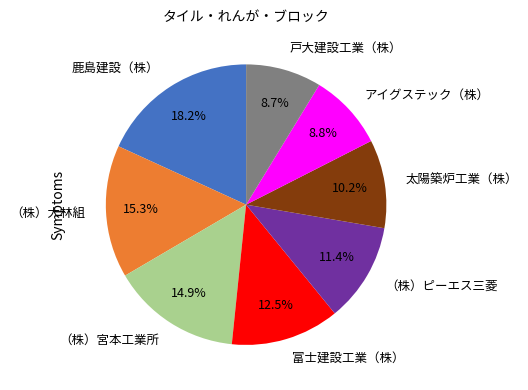

How many segments does this pie chart have?

8